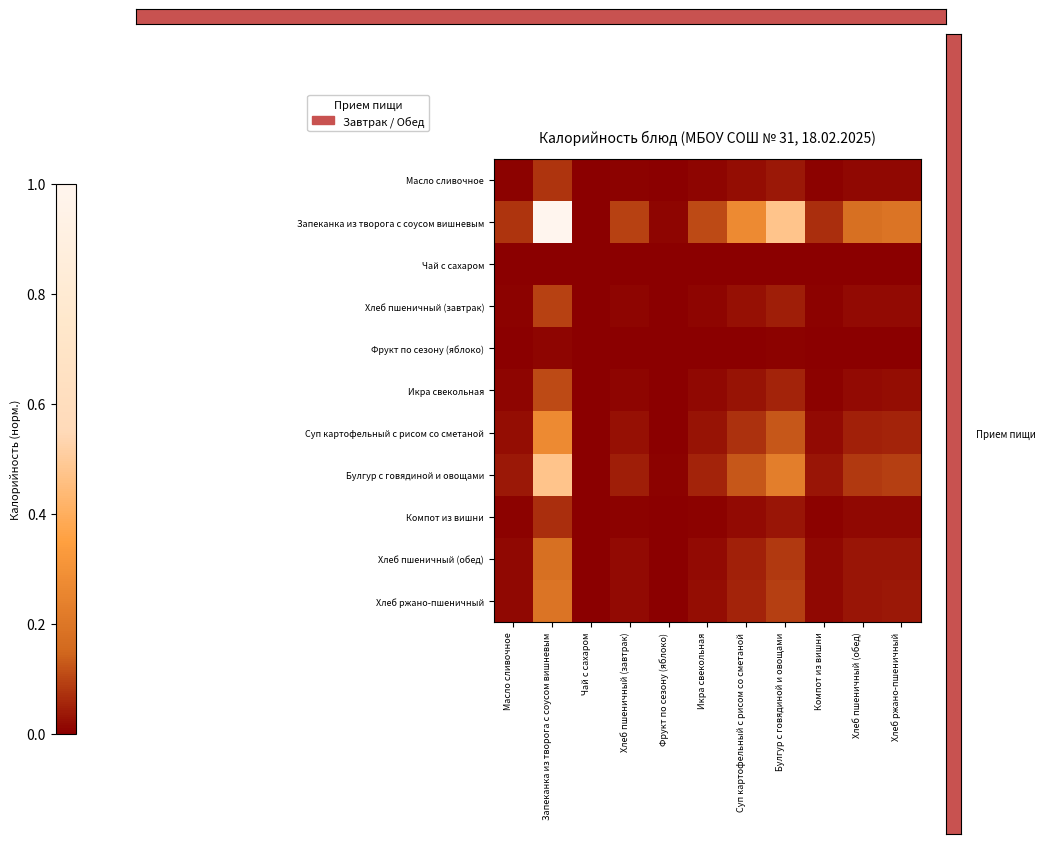

At which category is the sum across all series the highest?

Запеканка из творога с соусом вишневым